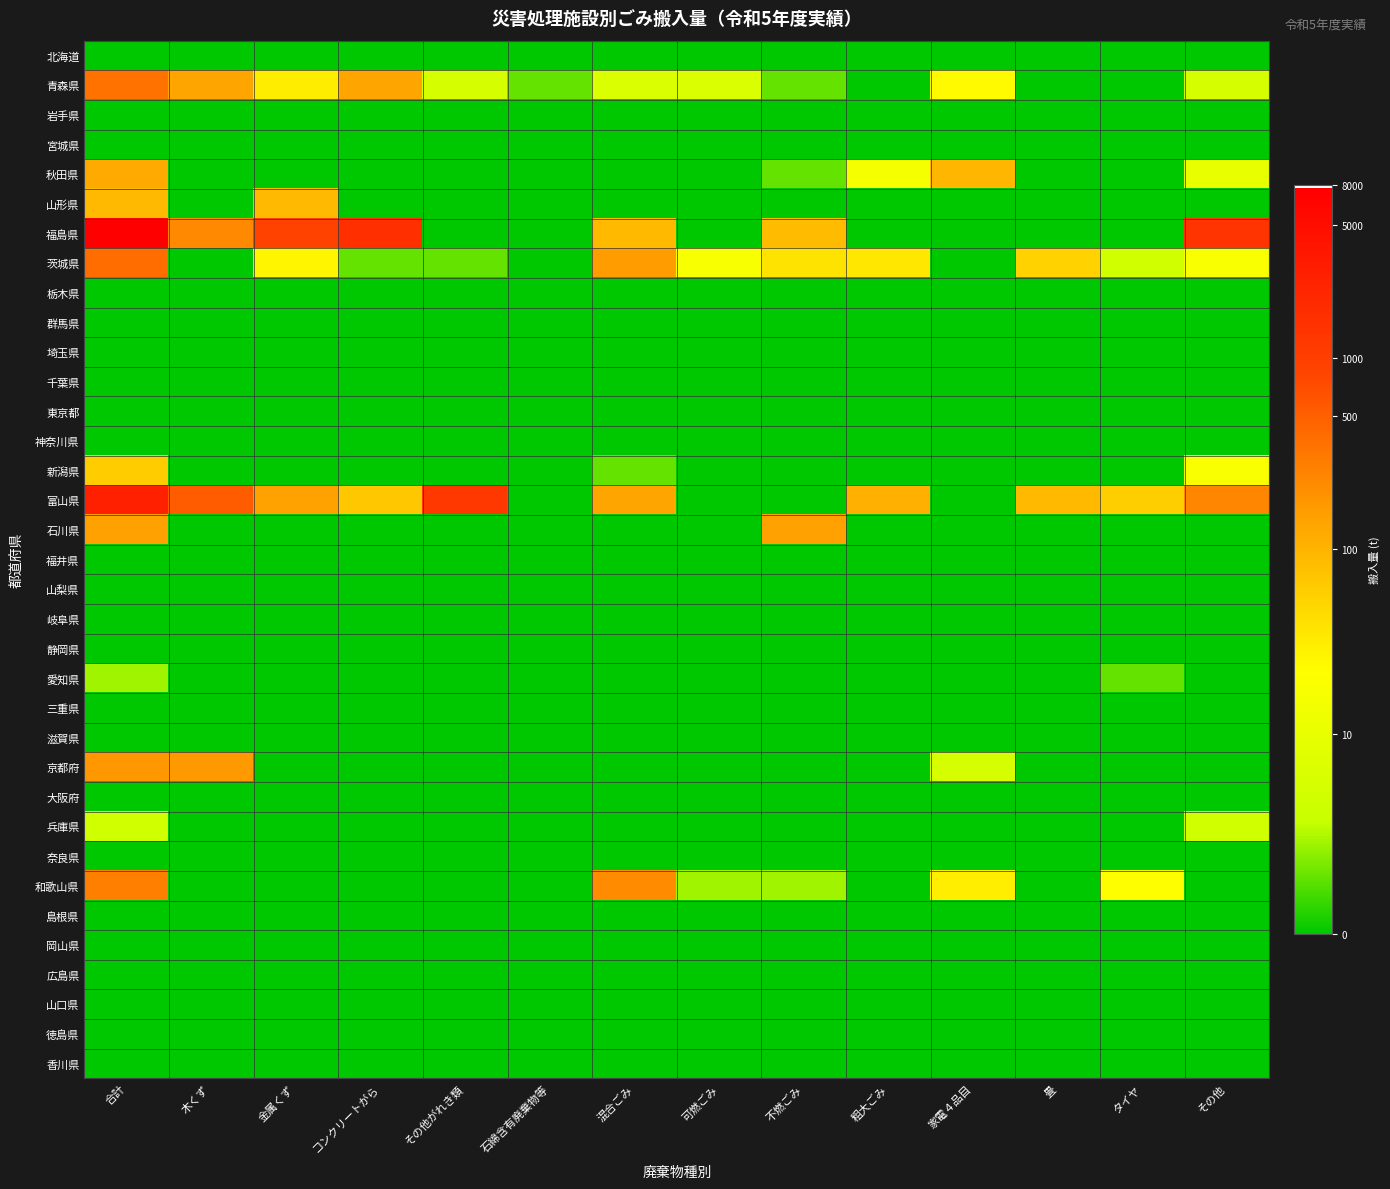

What is the difference between the highest and lowest values at その他がれき類?

7.1